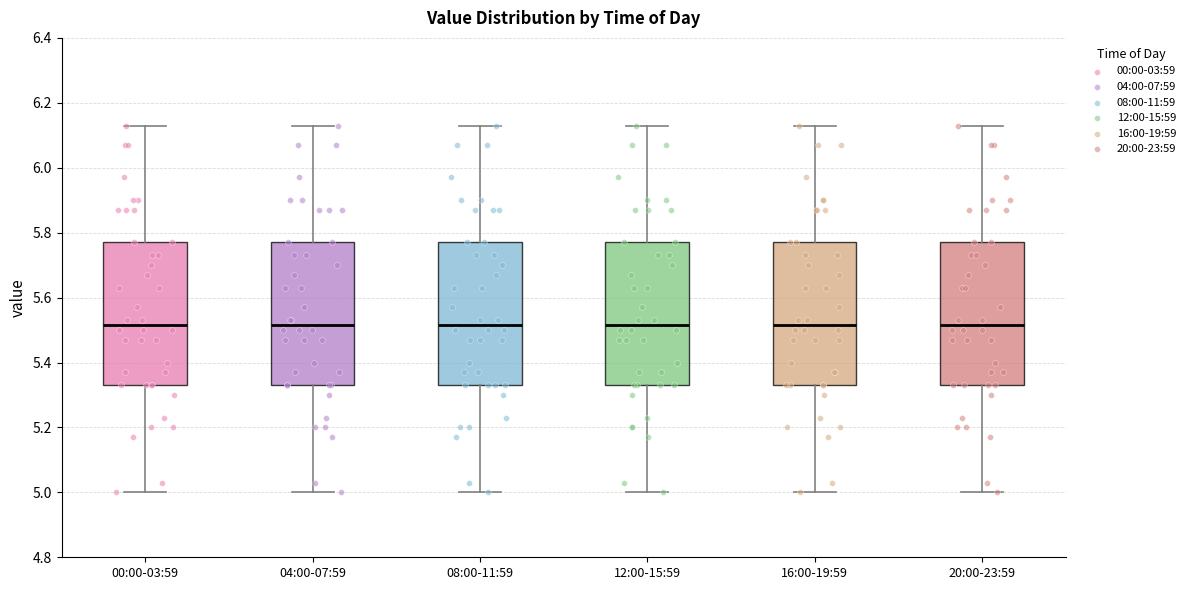

Reading left to right, transcribe this box plot: for each box, give where its median line is, the range the box spans, and where its two whiskers end, as read against the y-axis. The values are not printed on the chart, so give them approximately, as read against the axis.

00:00-03:59: median 5.52, box 5.34 to 5.78, whiskers 5.00 to 6.14
04:00-07:59: median 5.52, box 5.34 to 5.78, whiskers 5.00 to 6.14
08:00-11:59: median 5.52, box 5.34 to 5.78, whiskers 5.00 to 6.14
12:00-15:59: median 5.52, box 5.34 to 5.78, whiskers 5.00 to 6.14
16:00-19:59: median 5.52, box 5.34 to 5.78, whiskers 5.00 to 6.14
20:00-23:59: median 5.52, box 5.34 to 5.78, whiskers 5.00 to 6.14